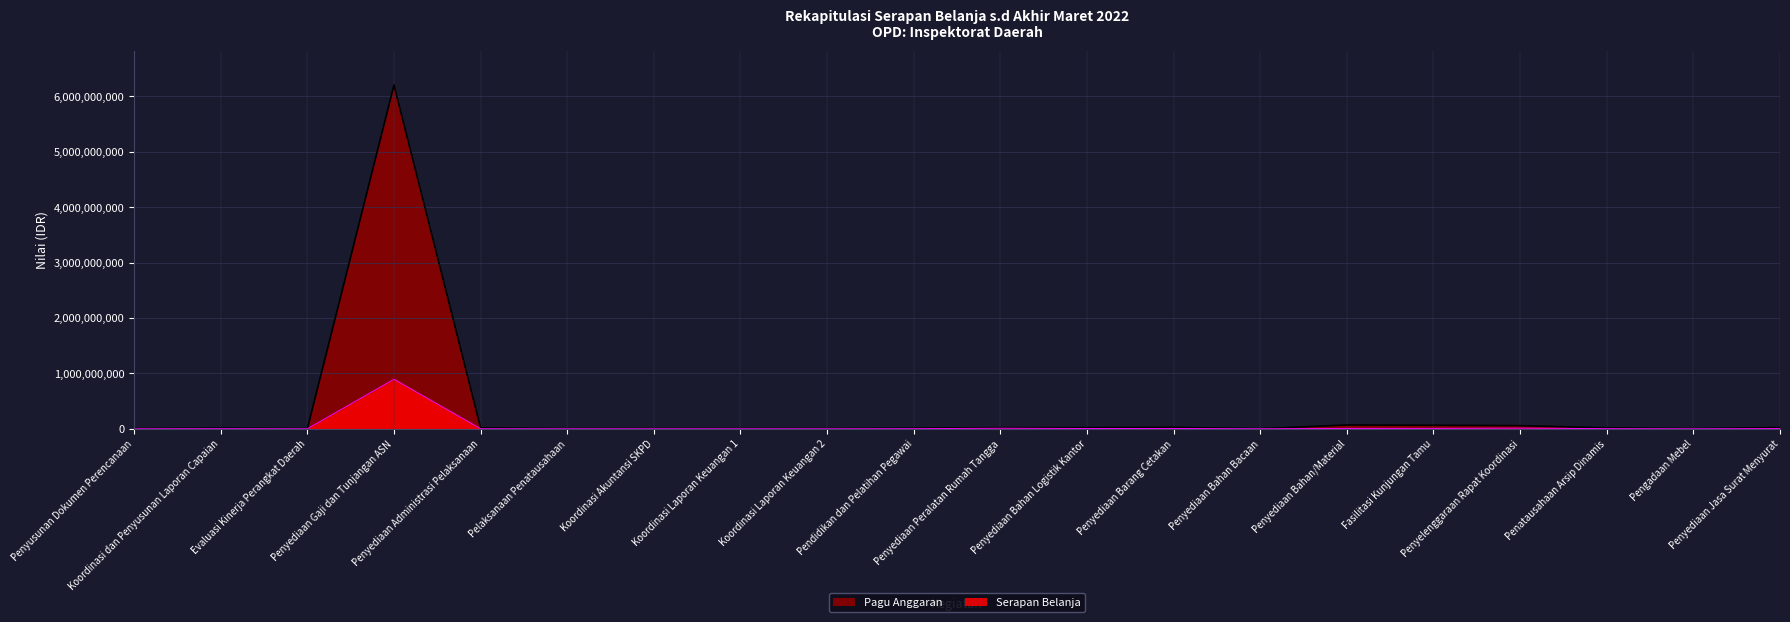

What is the value of the Pagu Anggaran point at the 4th from the left?

6204253000